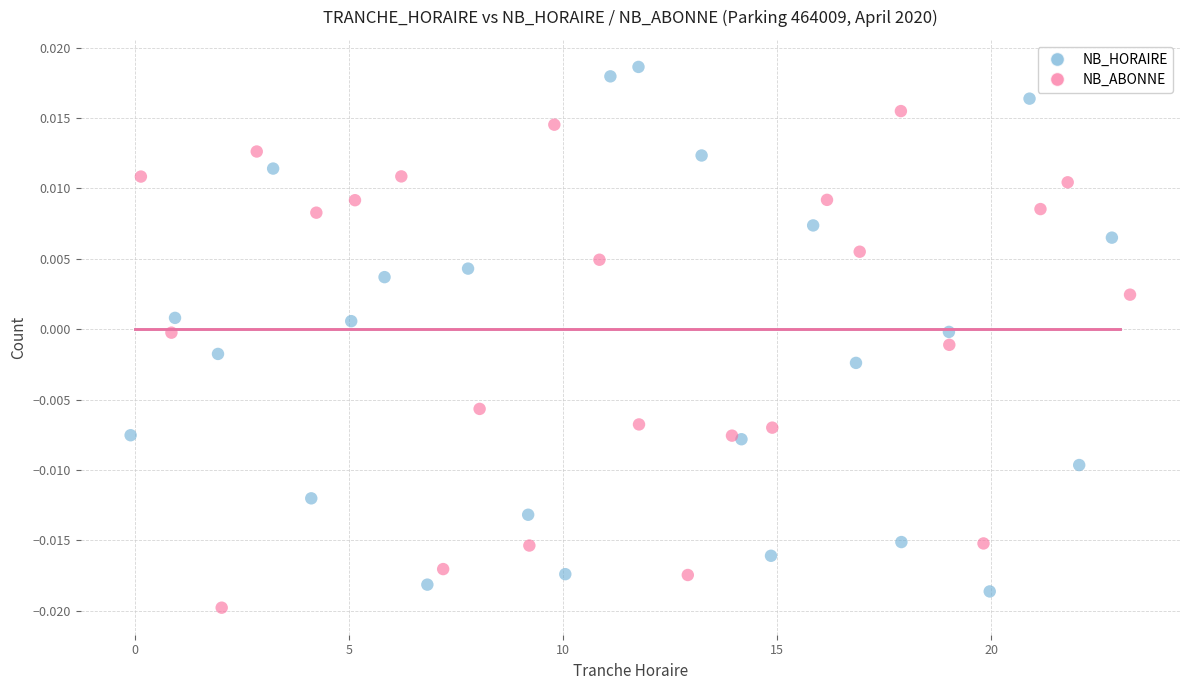

What are all the series names shown in the legend?

NB_HORAIRE, NB_ABONNE